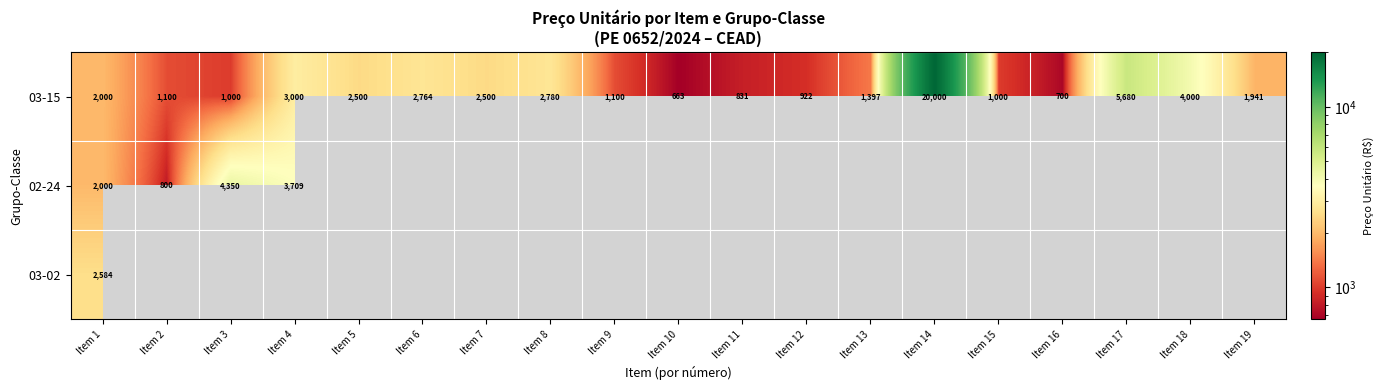

What is the difference between the maximum and second lowest values in the 03-15 series?

19300